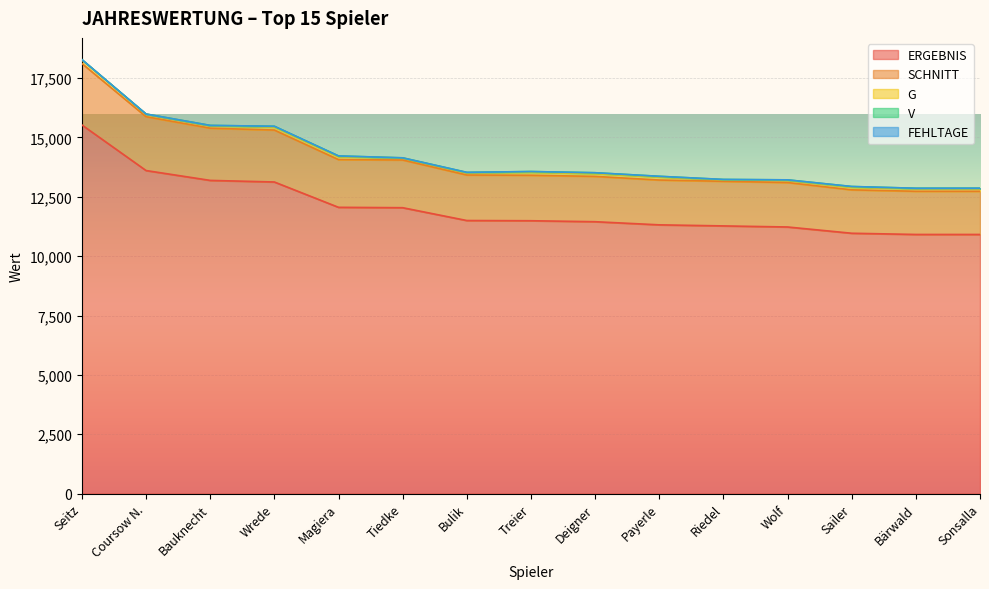

Which series has the largest total across all categories?

ERGEBNIS